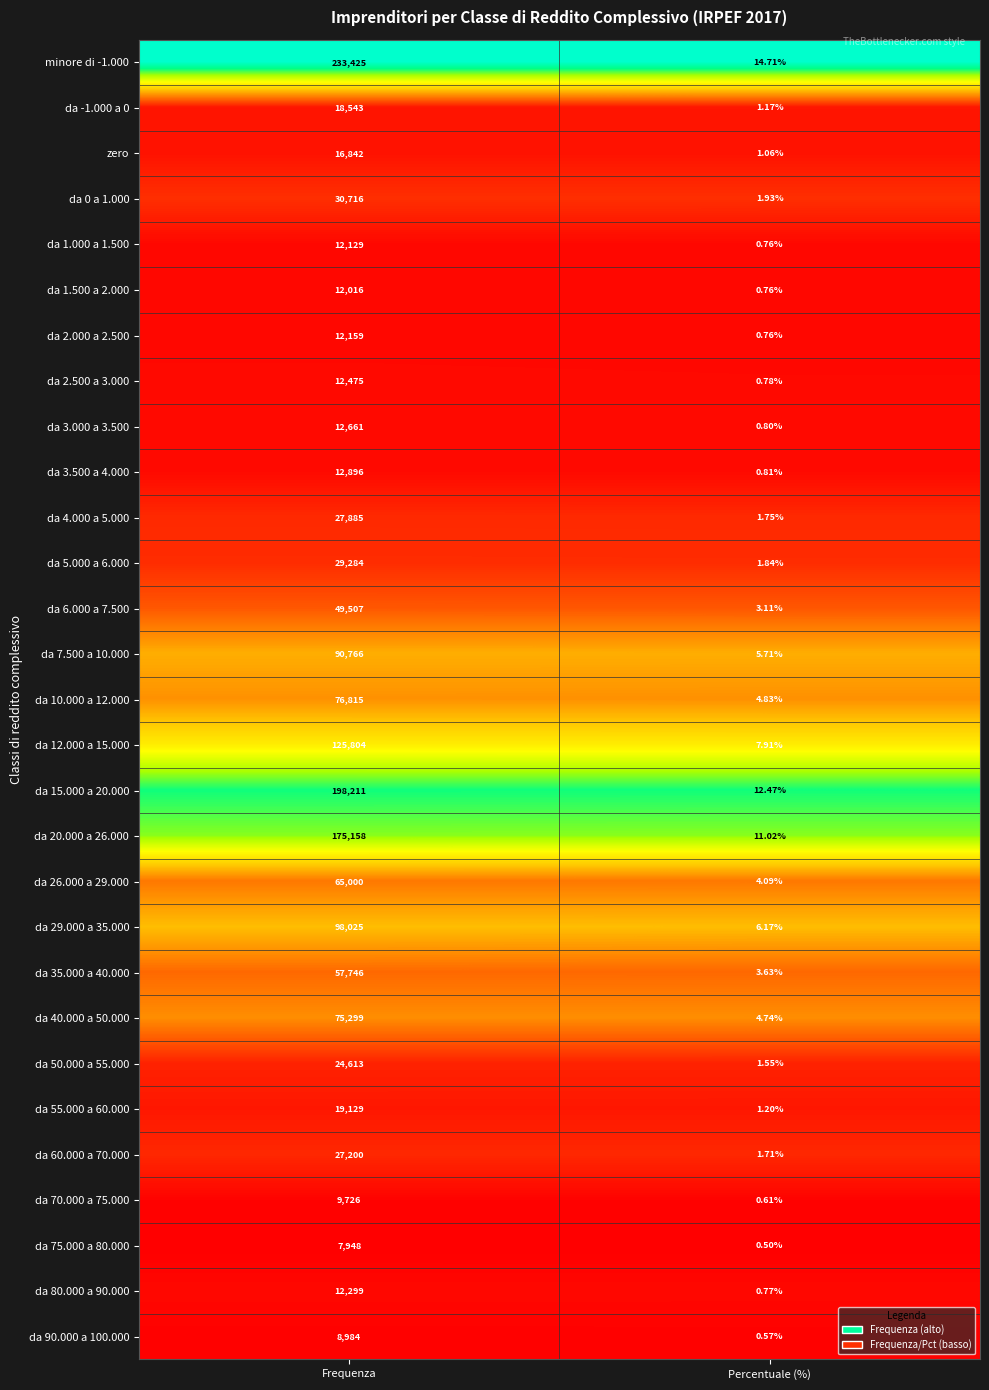

Rank the categories by da 5.000 a 6.000 value from lowest to highest.

Percentuale (%), Frequenza